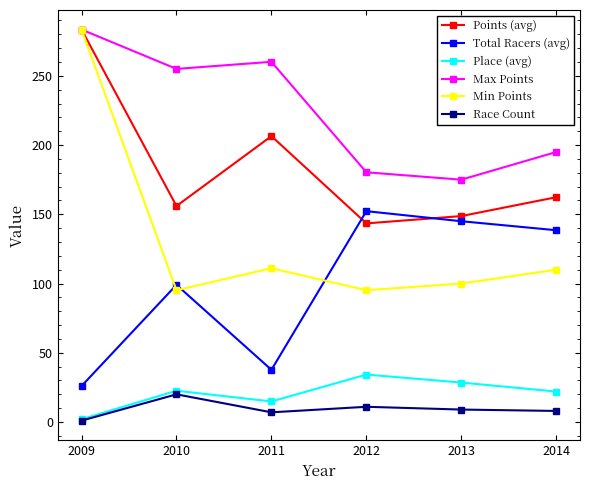

Where is Place (avg) nearest to the value 18?

2011